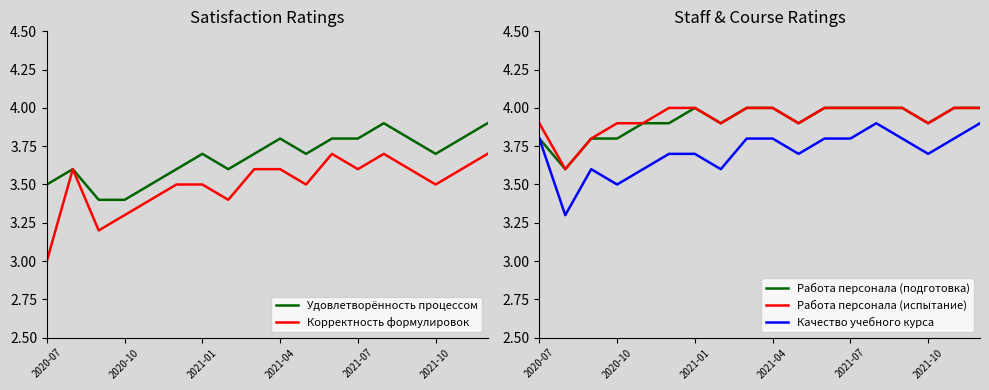

Reading right to left, transcribe all the data shown in this chart.

Удовлетворённость процессом: 3.9	3.8	3.7	3.8	3.9	3.8	3.8	3.7	3.8	3.7	3.6	3.7	3.6	3.5	3.4	3.4	3.6	3.5
Корректность формулировок: 3.7	3.6	3.5	3.6	3.7	3.6	3.7	3.5	3.6	3.6	3.4	3.5	3.5	3.4	3.3	3.2	3.6	3.0
Работа персонала (подготовка): 4.0	4.0	3.9	4.0	4.0	4.0	4.0	3.9	4.0	4.0	3.9	4.0	3.9	3.9	3.8	3.8	3.6	3.8
Работа персонала (испытание): 4.0	4.0	3.9	4.0	4.0	4.0	4.0	3.9	4.0	4.0	3.9	4.0	4.0	3.9	3.9	3.8	3.6	3.9
Качество учебного курса: 3.9	3.8	3.7	3.8	3.9	3.8	3.8	3.7	3.8	3.8	3.6	3.7	3.7	3.6	3.5	3.6	3.3	3.8